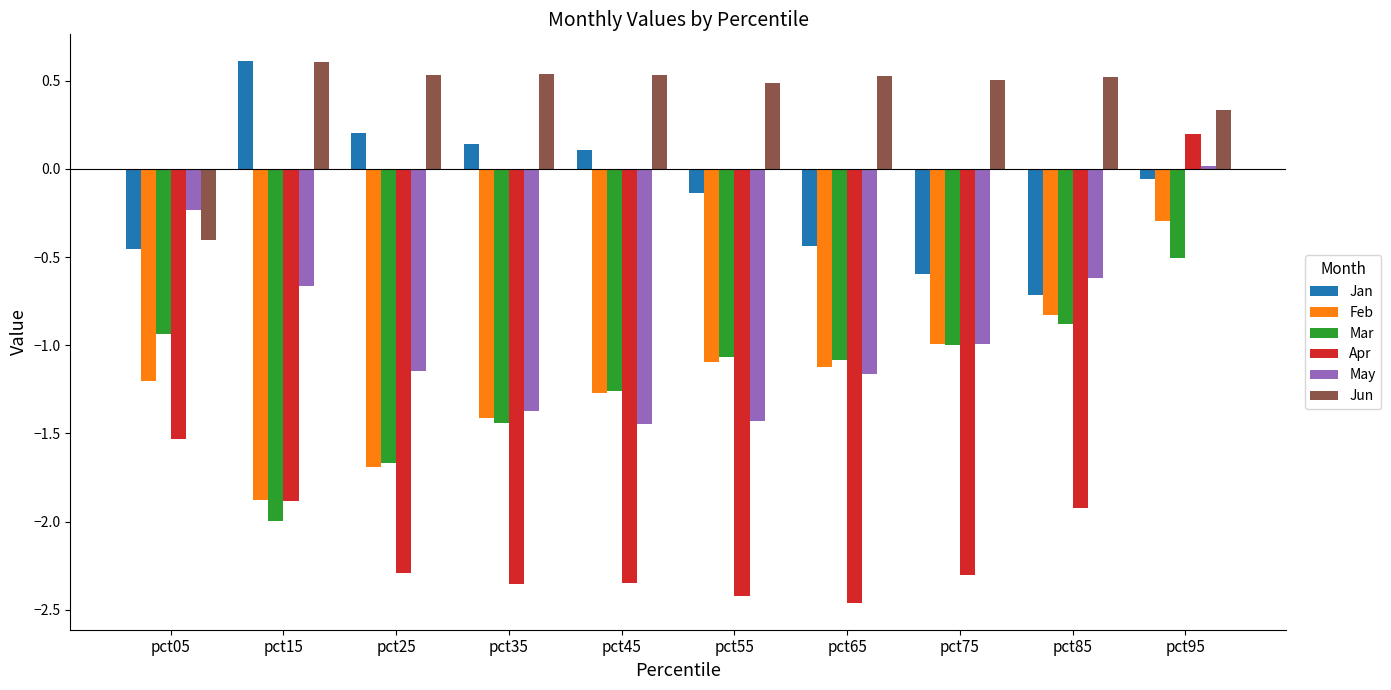

What is the lowest value of the Feb series?

-1.9